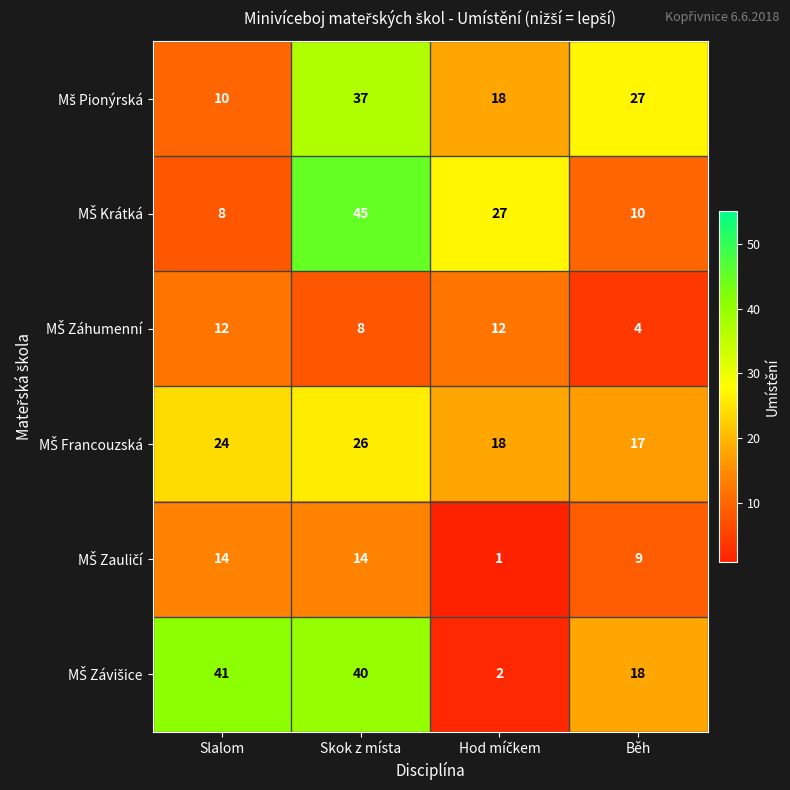

What is the total value across all series at Slalom?

109